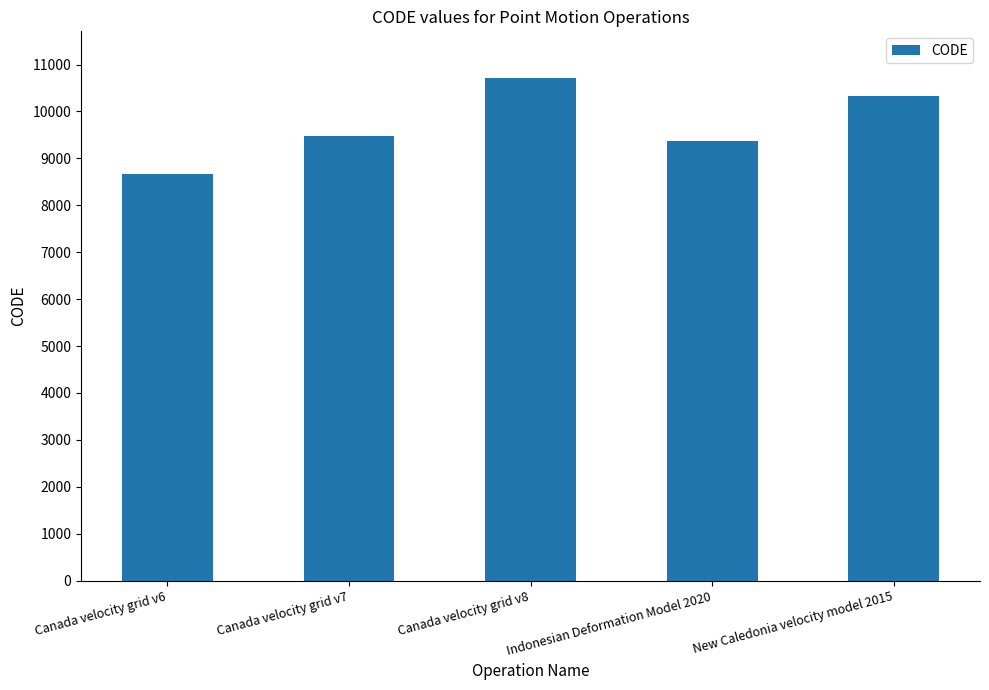

Are the bars horizontal?

No